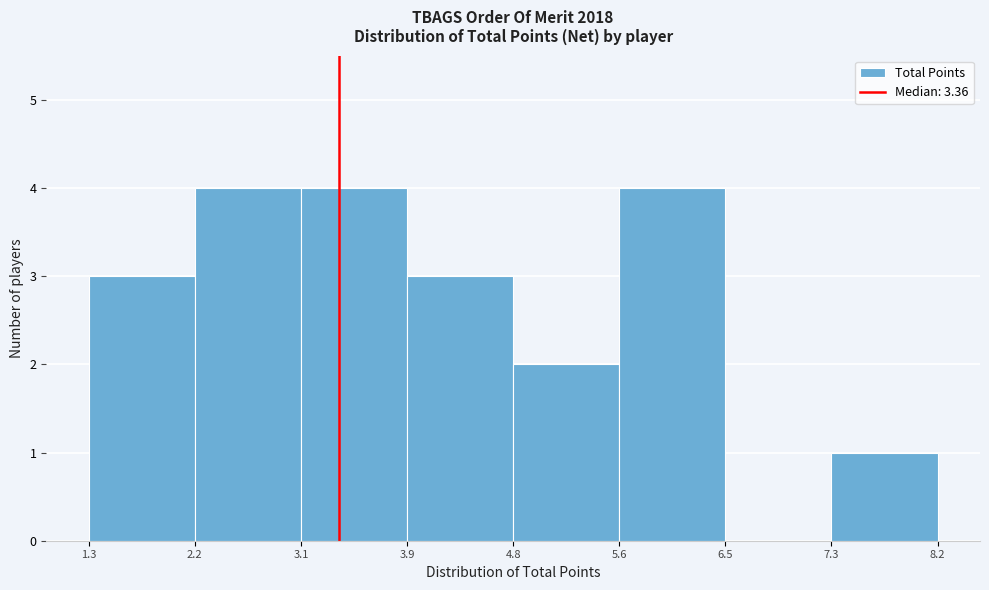

Reading left to right, list every bar in this chart as the range it spans on the x-axis followed by its height. The values are not printed on the chart, so give them approximately, as read against the axis.

1.3 to 2.2: 3
2.2 to 3.1: 4
3.1 to 3.9: 4
3.9 to 4.8: 3
4.8 to 5.6: 2
5.6 to 6.5: 4
6.5 to 7.3: 0
7.3 to 8.2: 1